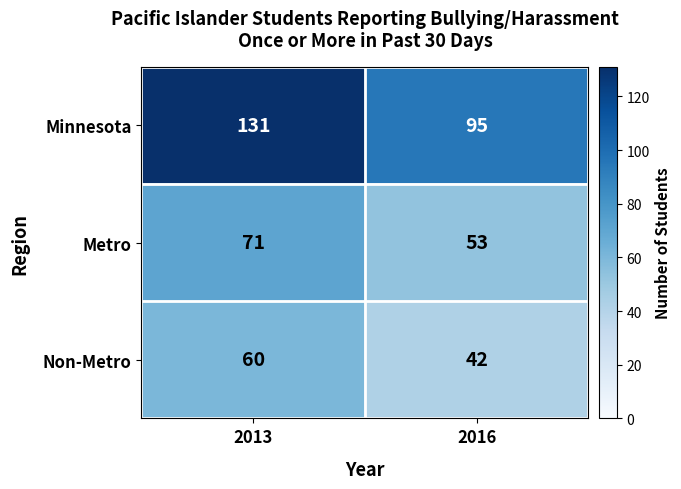

Rank the series at 2013 from lowest to highest value.

Non-Metro, Metro, Minnesota